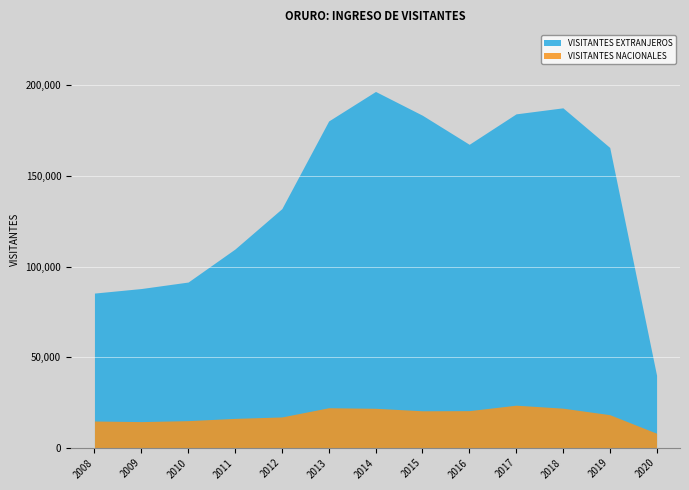

True or false: VISITANTES NACIONALES and VISITANTES EXTRANJEROS cross at least once.

False